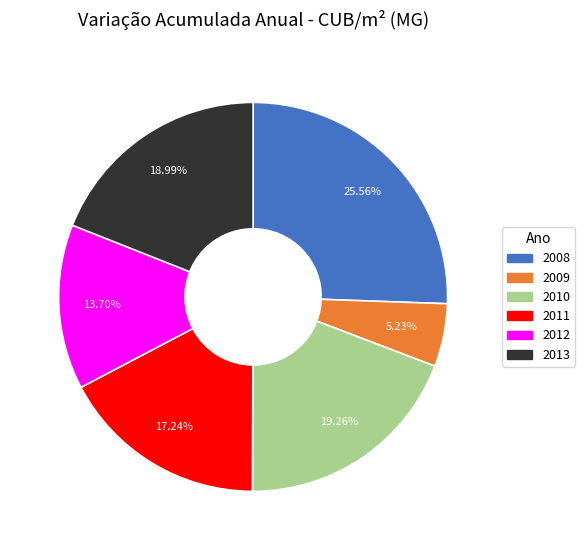

How many segments does this pie chart have?

6